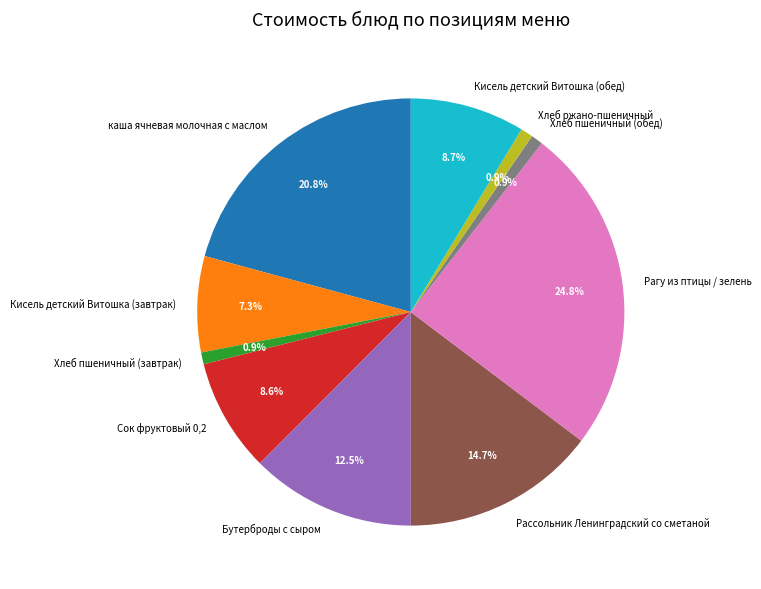

What is the largest slice in the pie chart?

Рагу из птицы / зелень